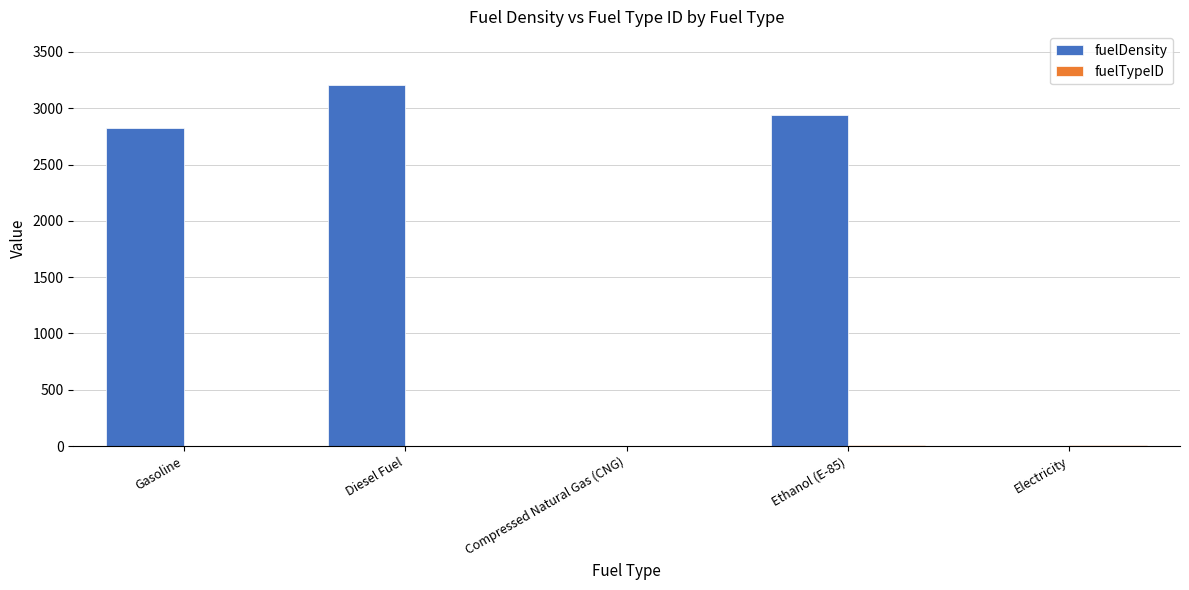

Which series changed the most between Gasoline and Ethanol (E-85)?

fuelDensity